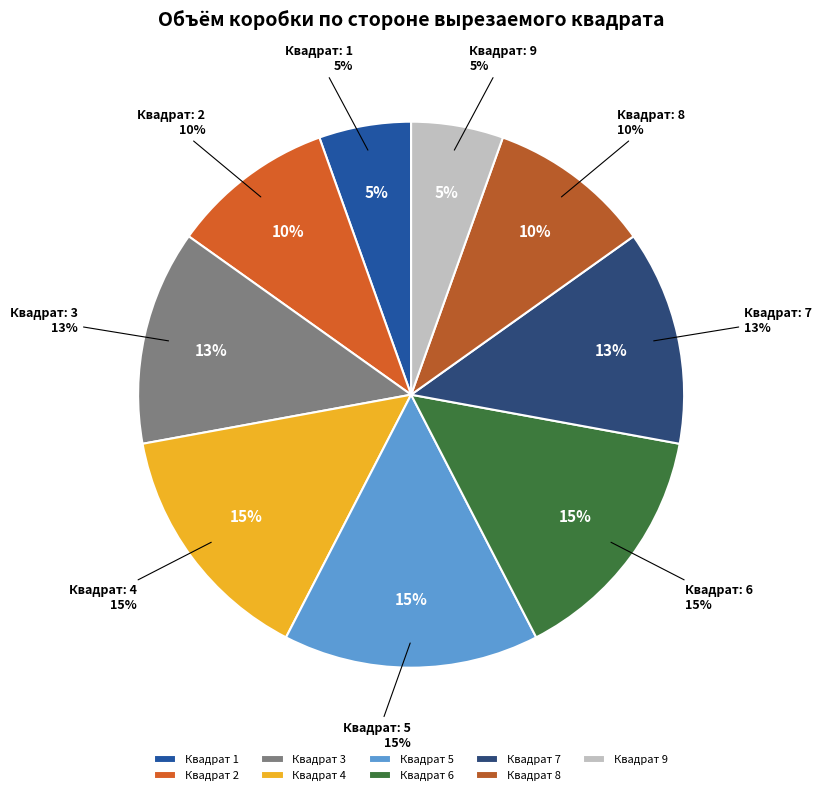

Count the number of slices in the pie.

9